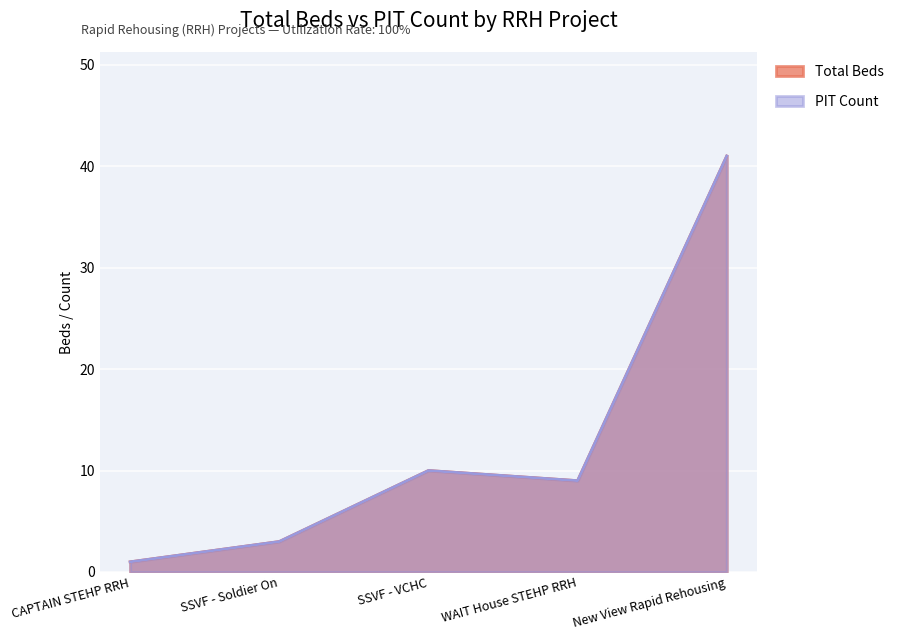

How many interior local valleys (lower than both neighbors) does the data have?

1